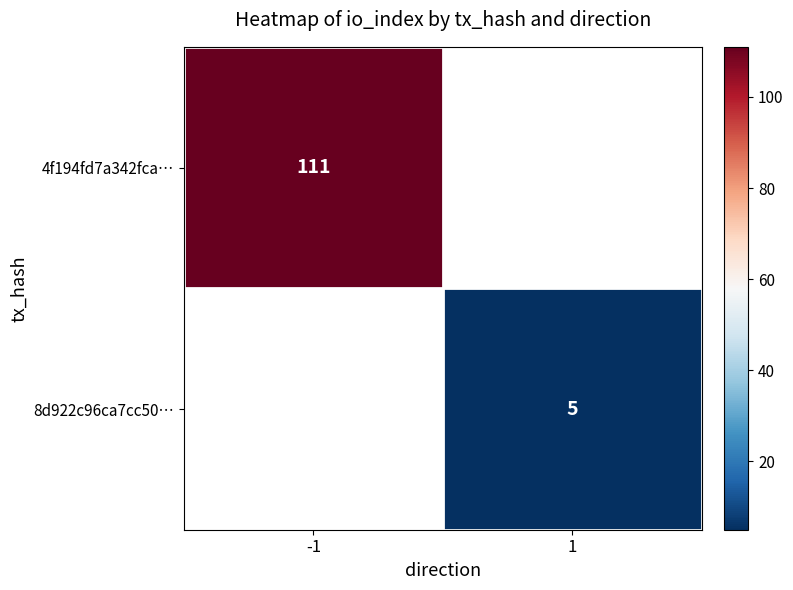

How many data points does each series have?

2